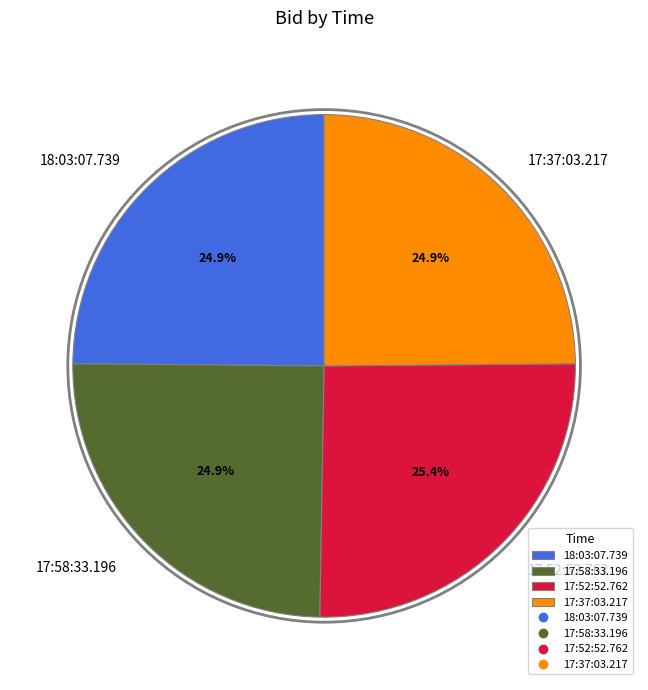

What is the largest slice in the pie chart?

17:52:52.762